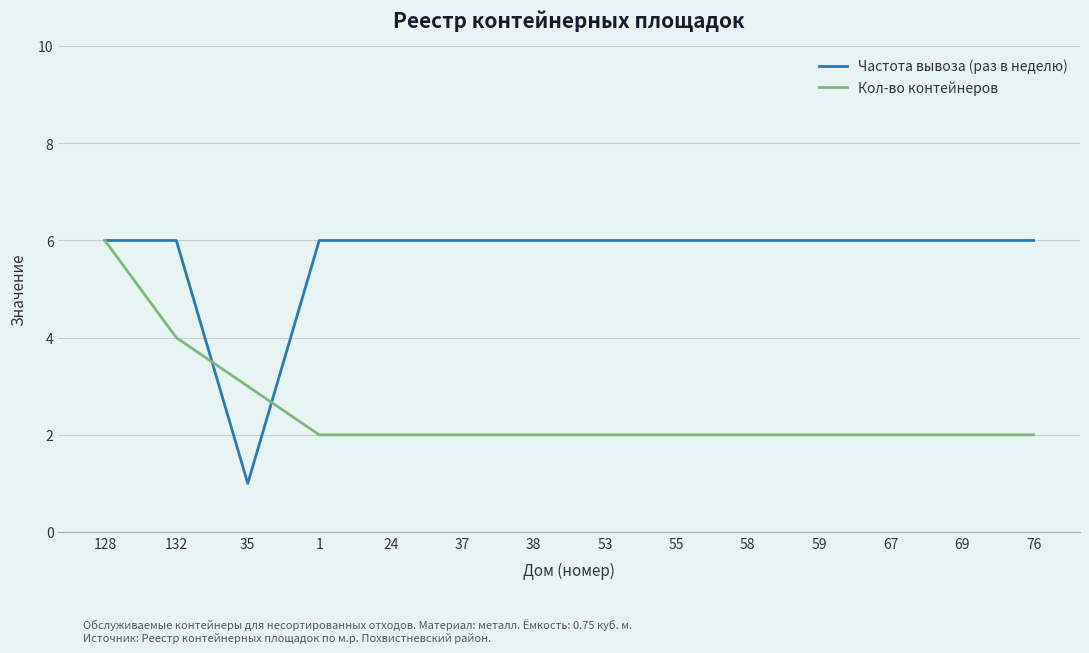

List the series in order of their overall mean, lowest first.

Кол-во контейнеров, Частота вывоза (раз в неделю)